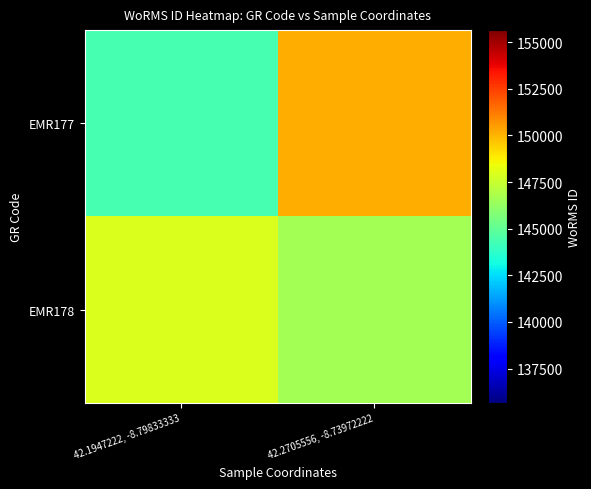

At how many categories does at least one series exceed 144538?

2